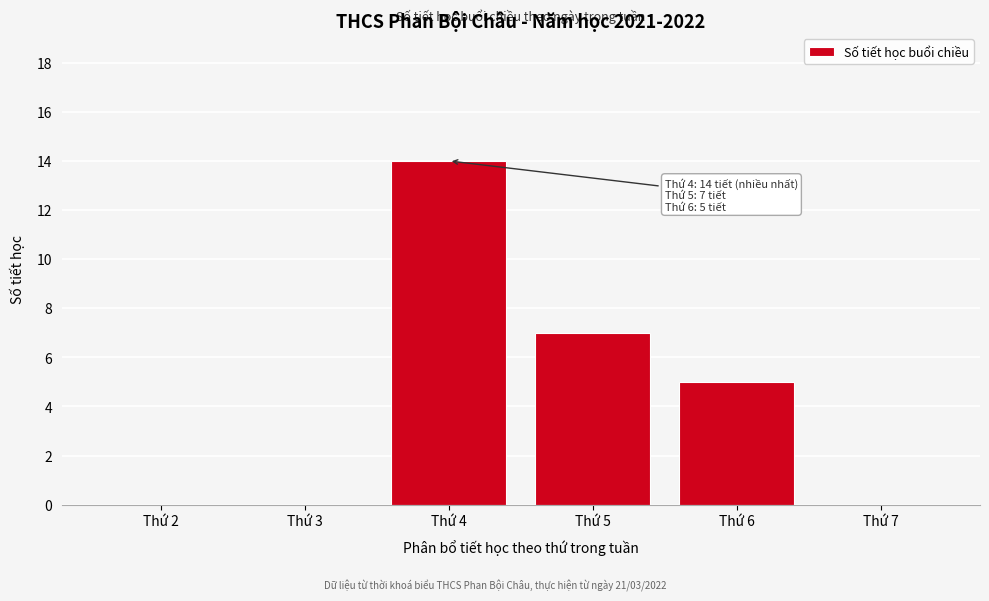

Reading left to right, what are all the values shown in this chart?

Thứ 2=0	Thứ 3=0	Thứ 4=14	Thứ 5=7	Thứ 6=5	Thứ 7=0